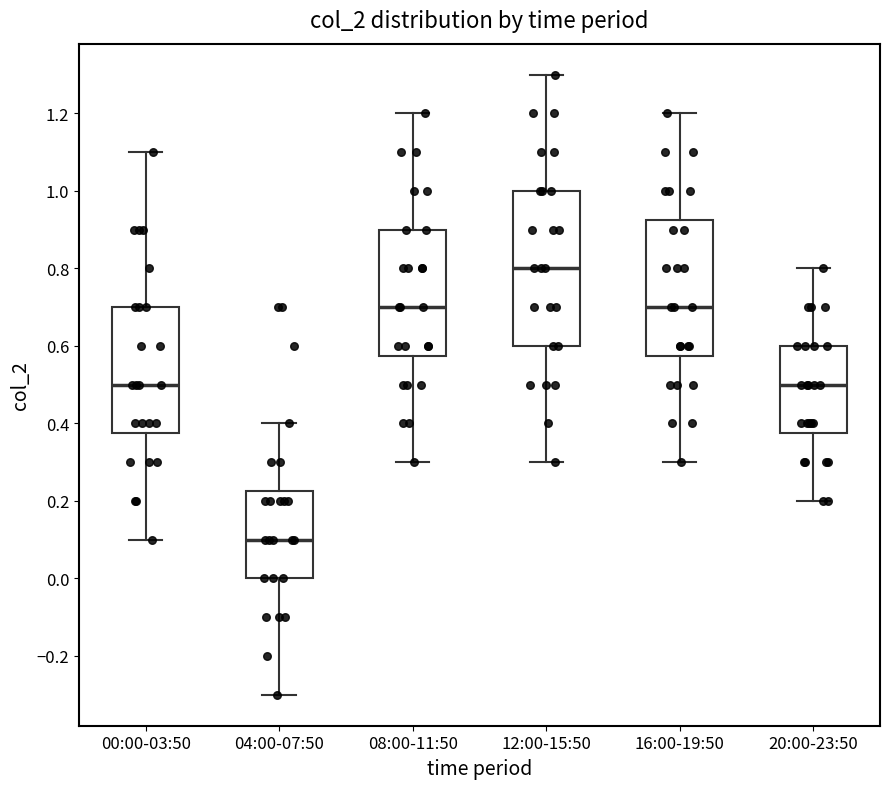

Reading left to right, read every box against the y-axis: the position of its median line, the range the box covers, and the ends of its whiskers. The values are not printed on the chart, so give them approximately, as read against the axis.

00:00-03:50: median 0.50, box 0.38 to 0.70, whiskers 0.10 to 1.10
04:00-07:50: median 0.10, box 0.00 to 0.22, whiskers -0.30 to 0.40
08:00-11:50: median 0.70, box 0.58 to 0.90, whiskers 0.30 to 1.20
12:00-15:50: median 0.80, box 0.60 to 1.00, whiskers 0.30 to 1.30
16:00-19:50: median 0.70, box 0.58 to 0.92, whiskers 0.30 to 1.20
20:00-23:50: median 0.50, box 0.38 to 0.60, whiskers 0.20 to 0.80